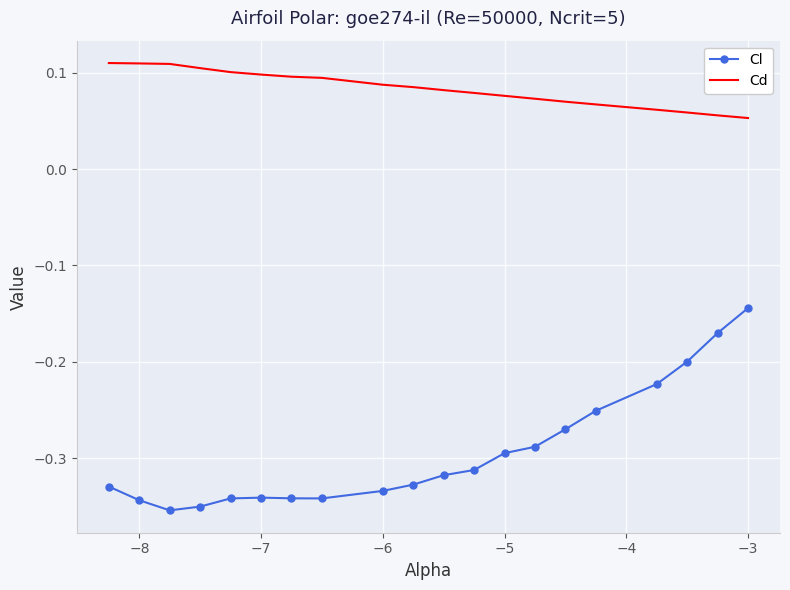

List the series in order of their peak value, highest first.

Cd, Cl